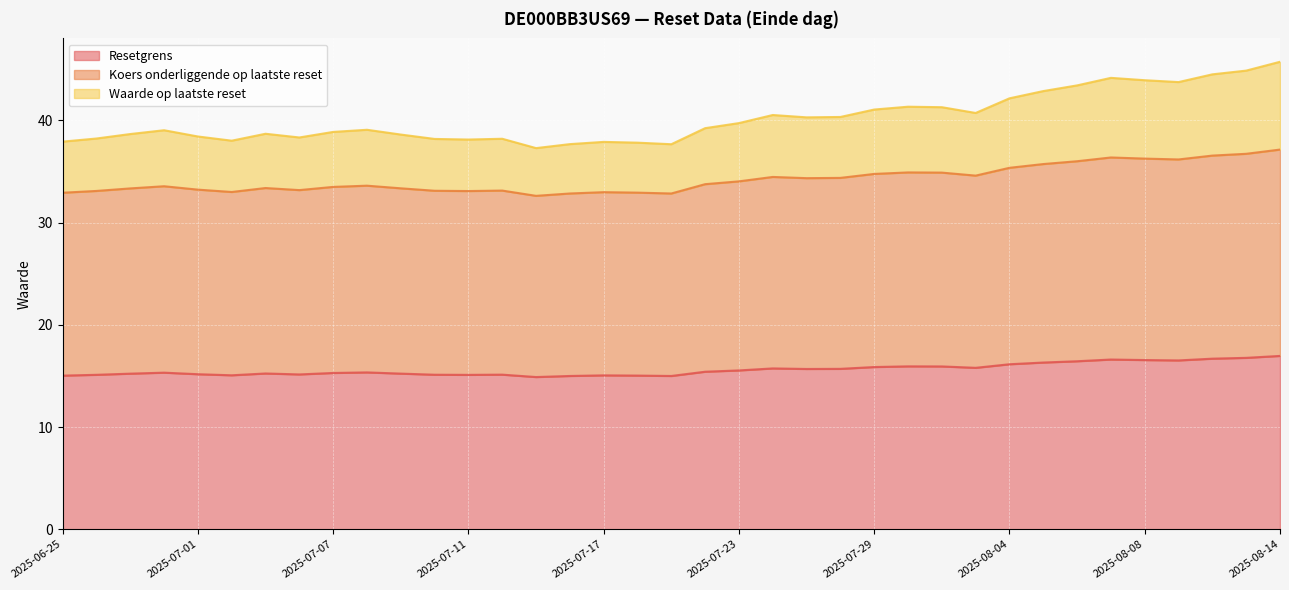

Rank the series at 2025-06-27 from lowest to highest value.

Resetgrens, Koers onderliggende op laatste reset, Waarde op laatste reset